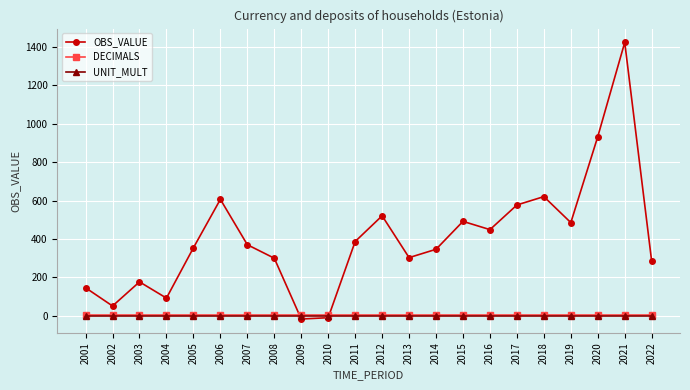

How many data points does each series have?

22